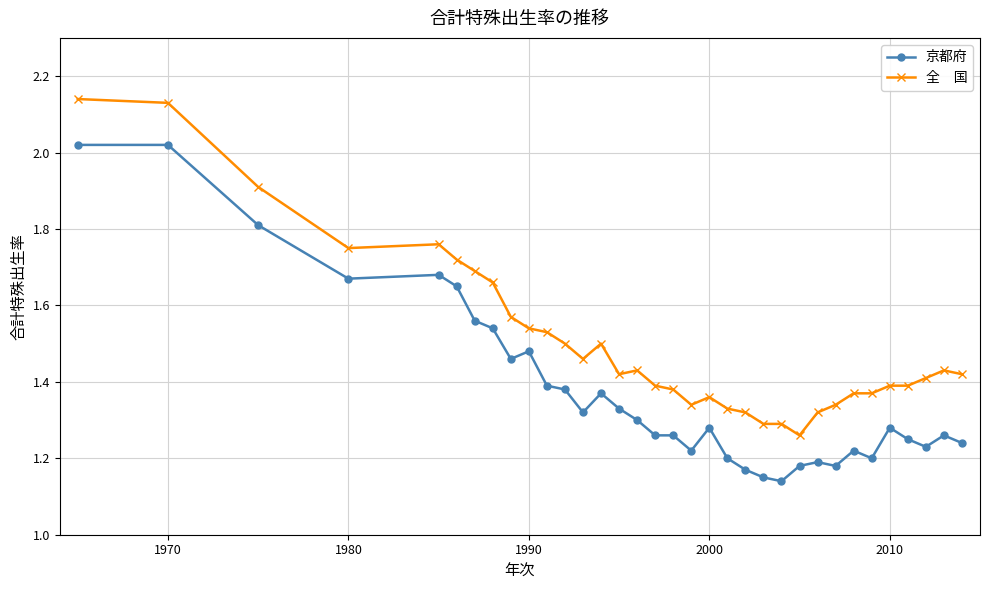

Reading left to right, what are all the values shown in this chart?

京都府: 2.0	2.0	1.8	1.7	1.7	1.6	1.6	1.5	1.5	1.5	1.4	1.4	1.3	1.4	1.3	1.3	1.3	1.3	1.2	1.3	1.2	1.2	1.1	1.1	1.2	1.2	1.2	1.2	1.2	1.3	1.2	1.2	1.3	1.2
全　国: 2.1	2.1	1.9	1.8	1.8	1.7	1.7	1.7	1.6	1.5	1.5	1.5	1.5	1.5	1.4	1.4	1.4	1.4	1.3	1.4	1.3	1.3	1.3	1.3	1.3	1.3	1.3	1.4	1.4	1.4	1.4	1.4	1.4	1.4